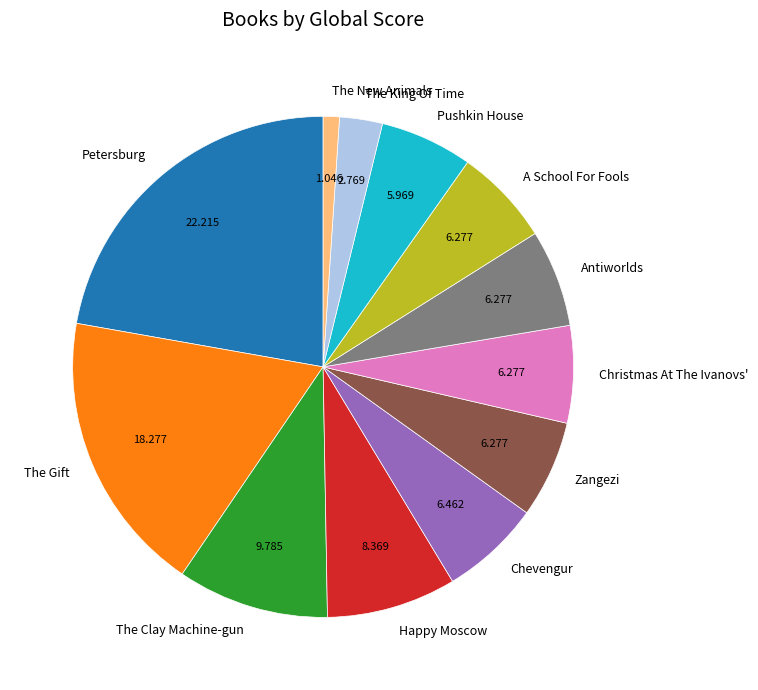

Which has a higher value, The Clay Machine-gun or The King Of Time?

The Clay Machine-gun